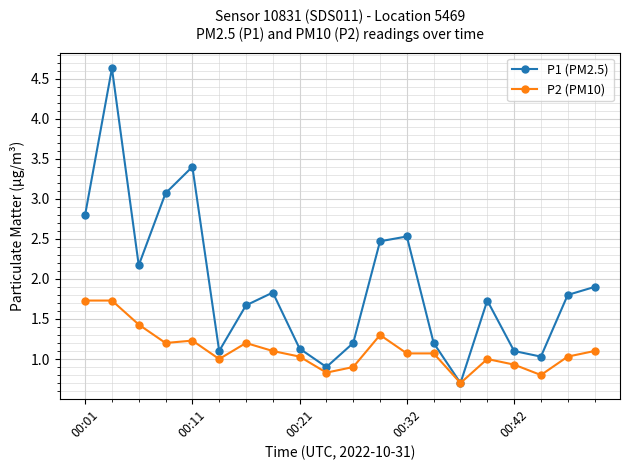

What is the lowest value of the P1 (PM2.5) series?

0.7